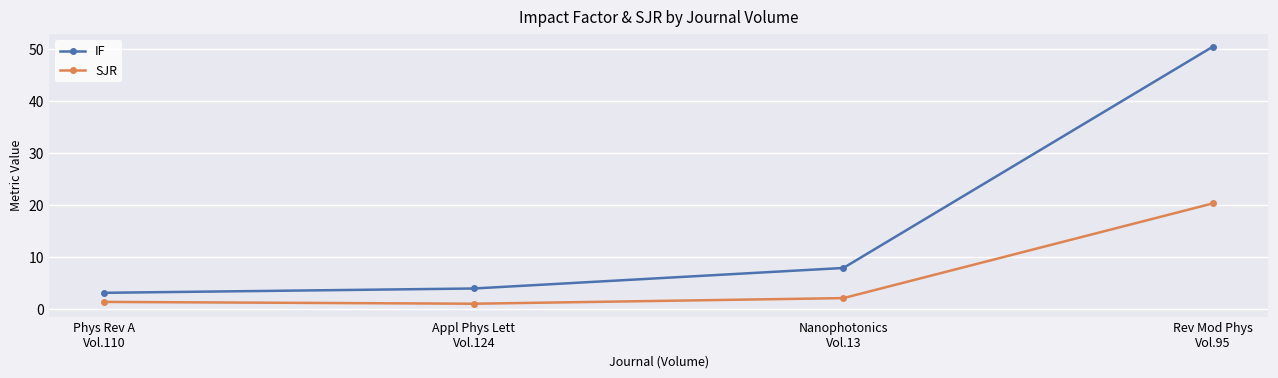

Which series has the widest spread of values?

IF